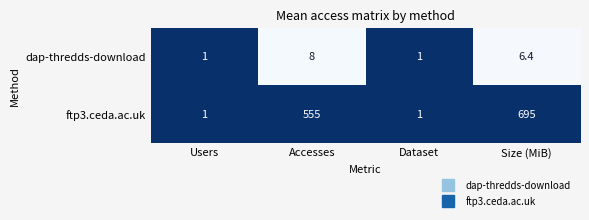

What is the difference between the maximum and minimum values in the ftp3.ceda.ac.uk series?

694.0